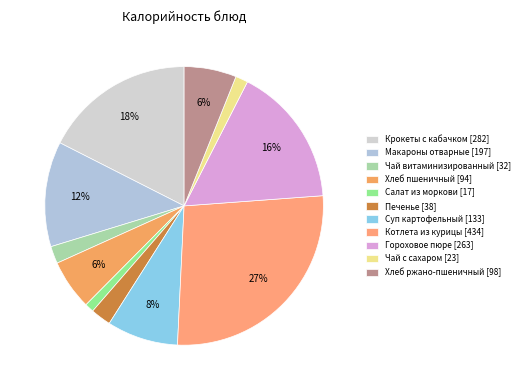

Count the number of slices in the pie.

11